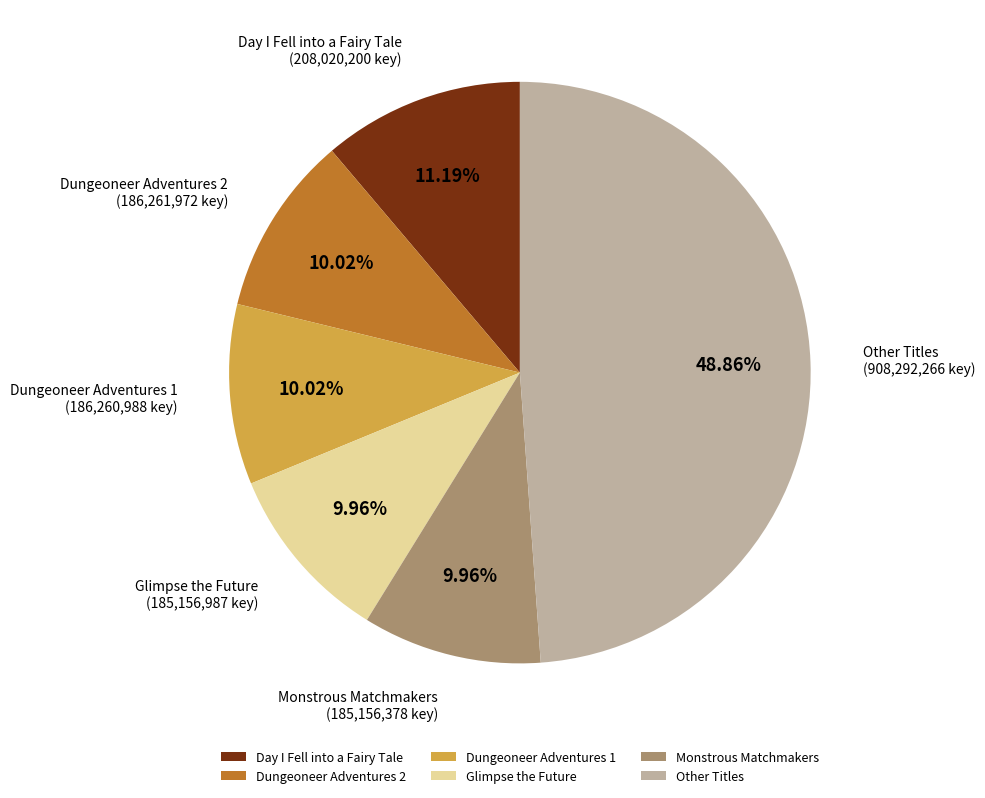

Is the sum of Monstrous Matchmakers and Day I Fell into a Fairy Tale greater than half?

No